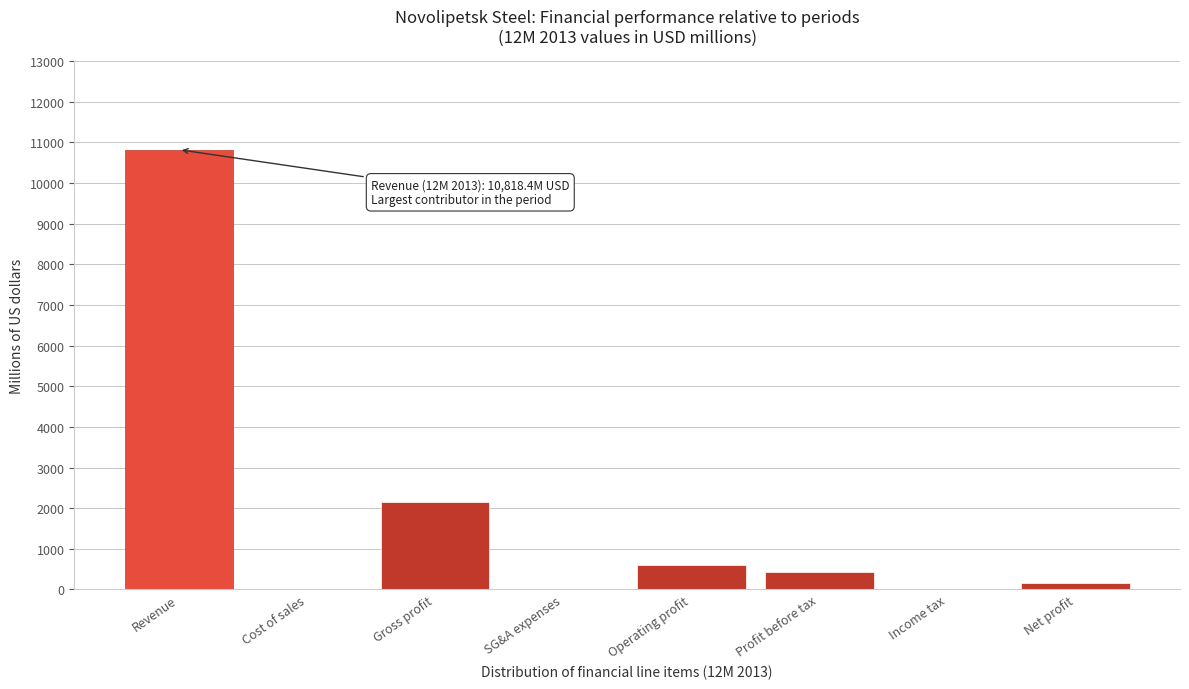

Reading left to right, list all the values displayed in this chart.

Revenue=10818.4	Cost of sales=0.0	Gross profit=2152.5	SG&A expenses=0.0	Operating profit=608.8	Profit before tax=419.2	Income tax=0.0	Net profit=164.2